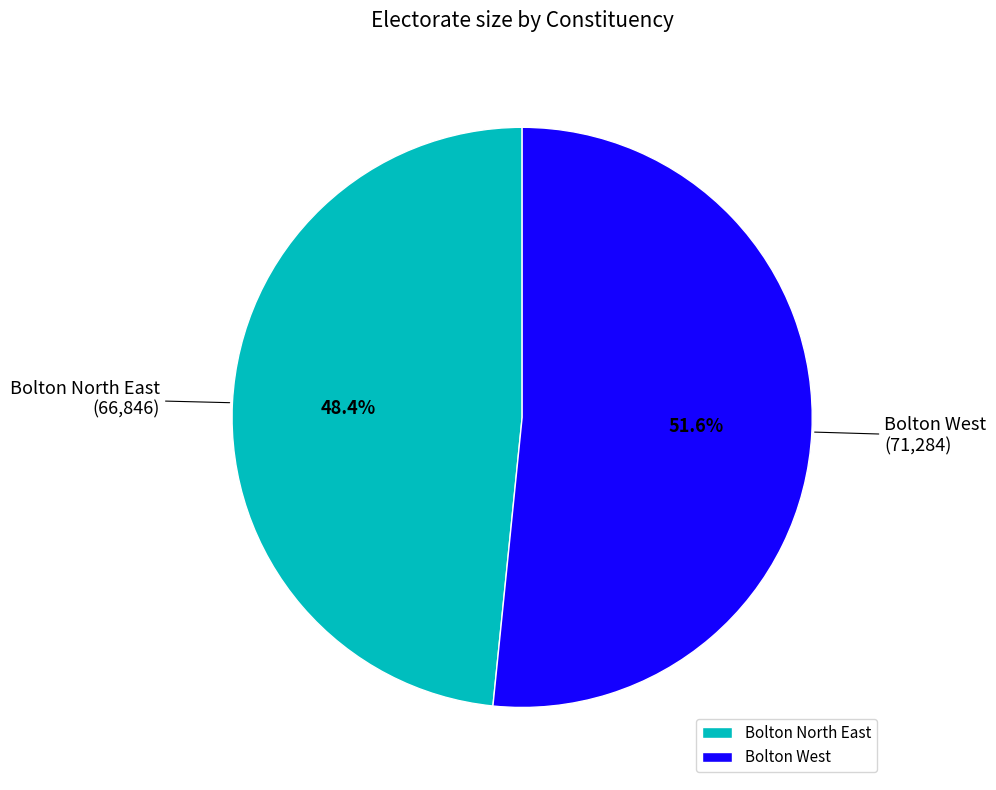

Is the sum of Bolton West and Bolton North East greater than half?

Yes